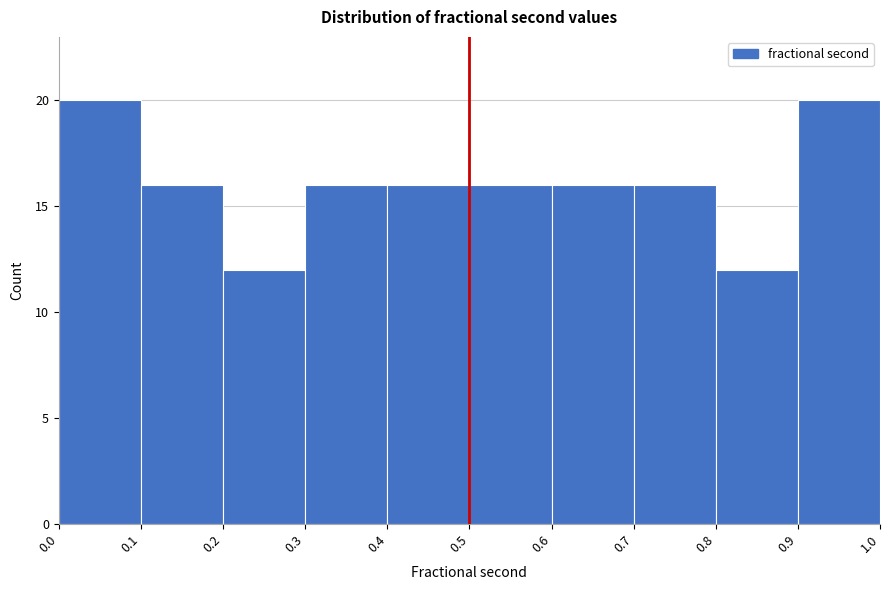

Reading left to right, list every bar in this chart as the range it spans on the x-axis followed by its height. The values are not printed on the chart, so give them approximately, as read against the axis.

0.0 to 0.1: 20
0.1 to 0.2: 16
0.2 to 0.3: 12
0.3 to 0.4: 16
0.4 to 0.5: 16
0.5 to 0.6: 16
0.6 to 0.7: 16
0.7 to 0.8: 16
0.8 to 0.9: 12
0.9 to 1.0: 20